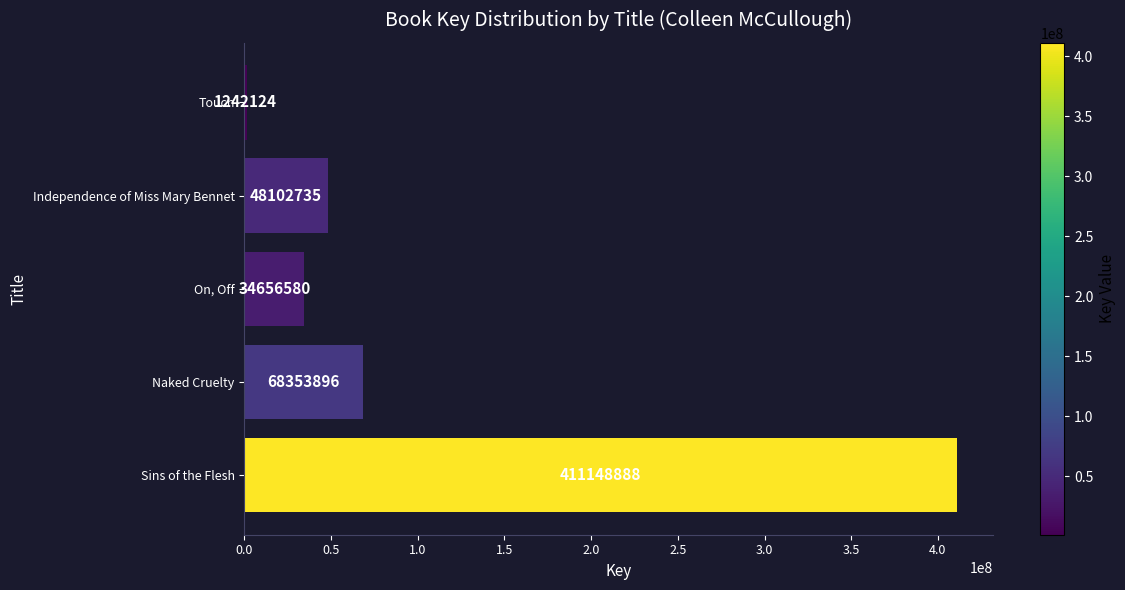

Reading top to bottom, list all the values displayed in this chart.

Touch=1242124	Independence of Miss Mary Bennet=48102735	On, Off=34656580	Naked Cruelty=68353896	Sins of the Flesh=411148888